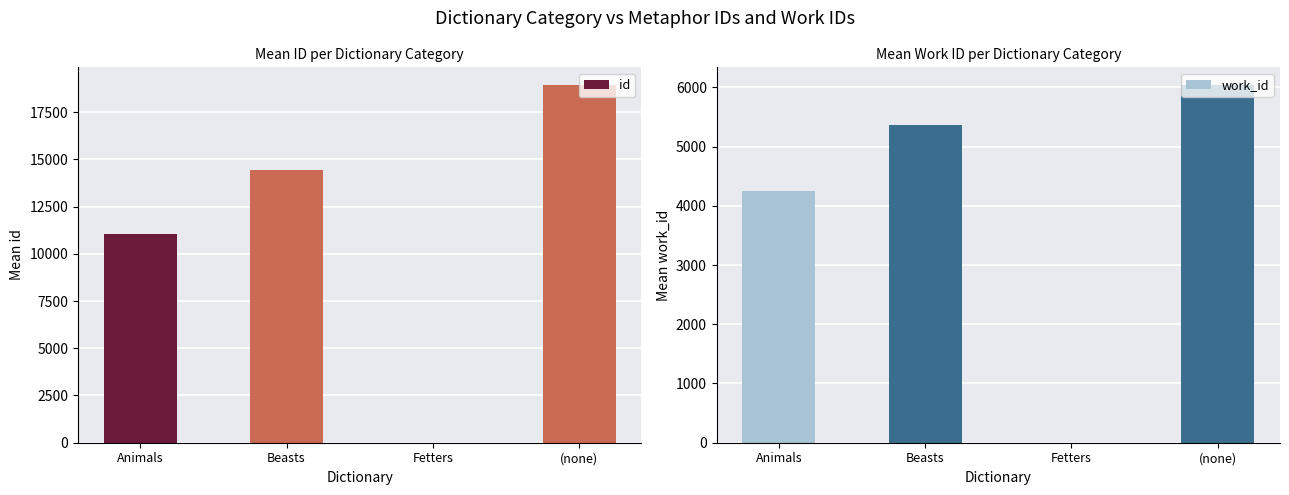

At how many categories does at least one series exceed 14986?

1